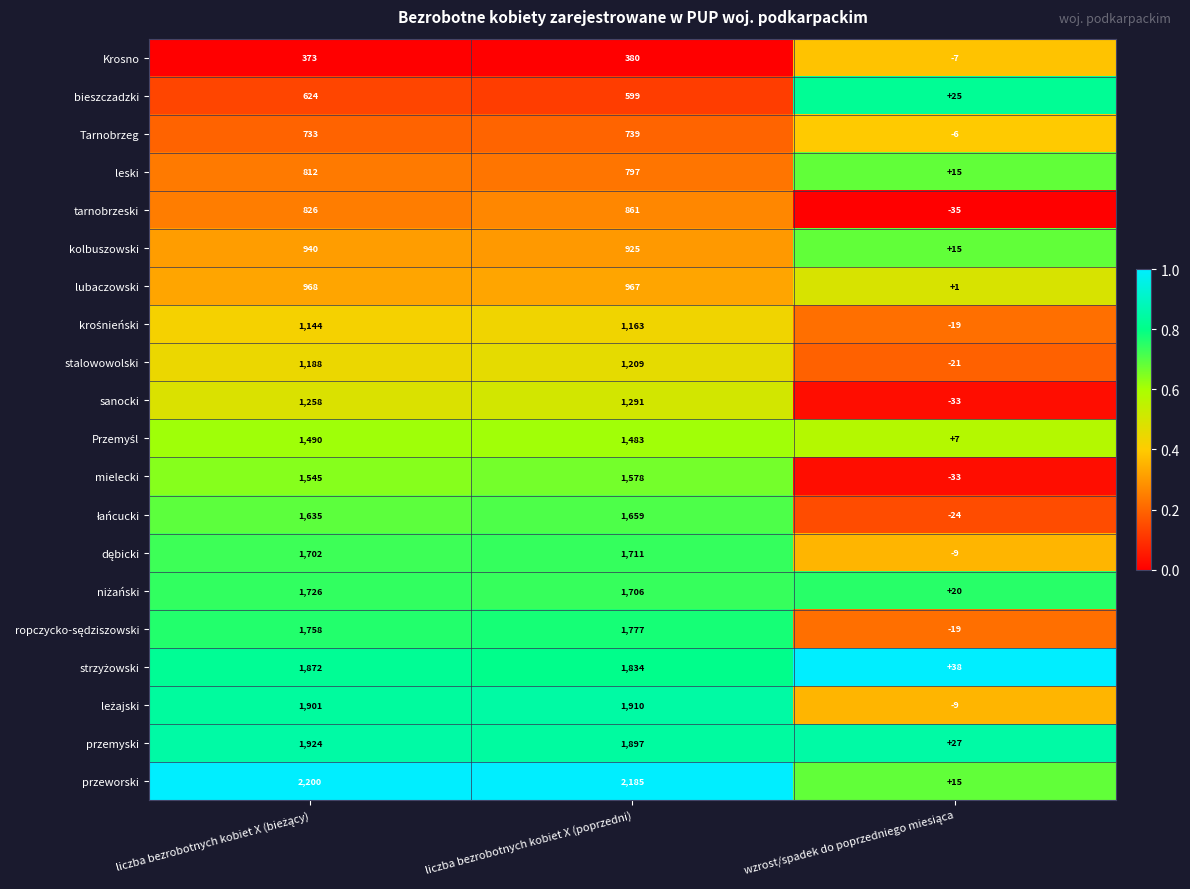

Where is leski nearest to the value 413?

liczba bezrobotnych kobiet X (poprzedni)